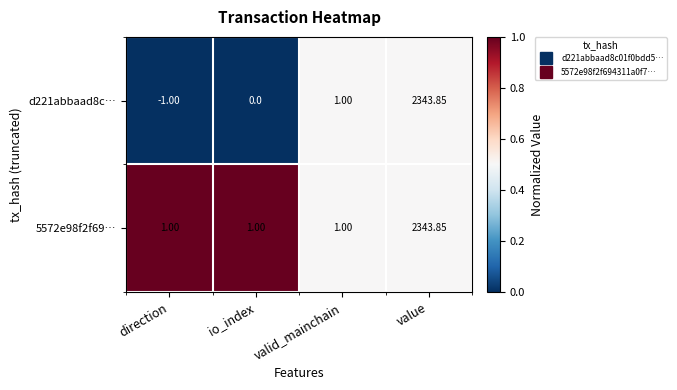

Is the value of 5572e98f2f69… at valid_mainchain greater than the value of d221abbaad8c… at value?

No